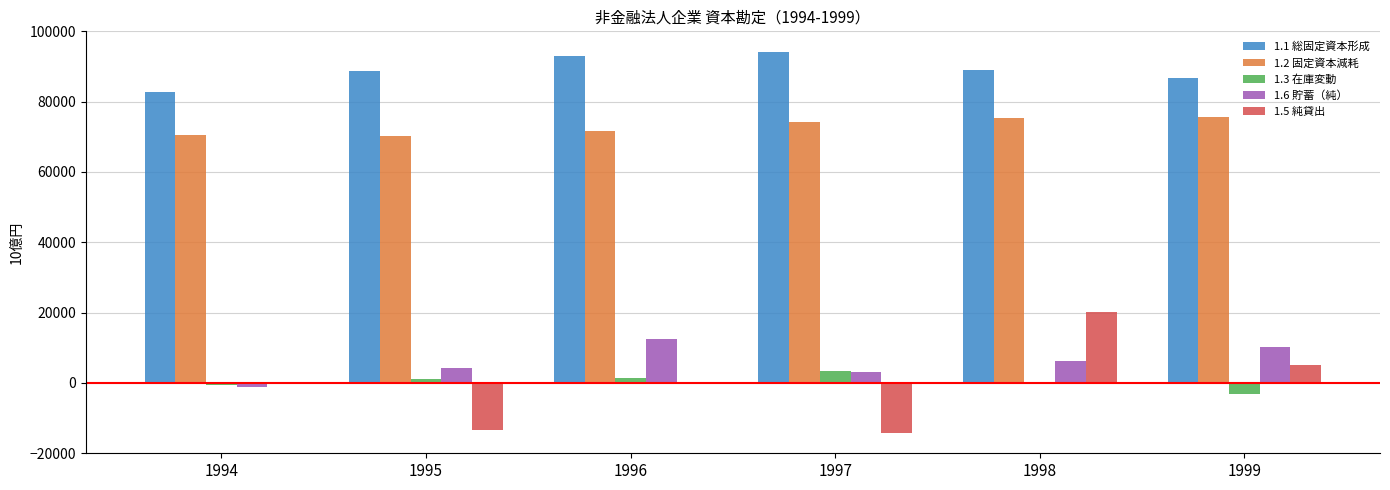

At which category is the sum across all series the highest?

1998